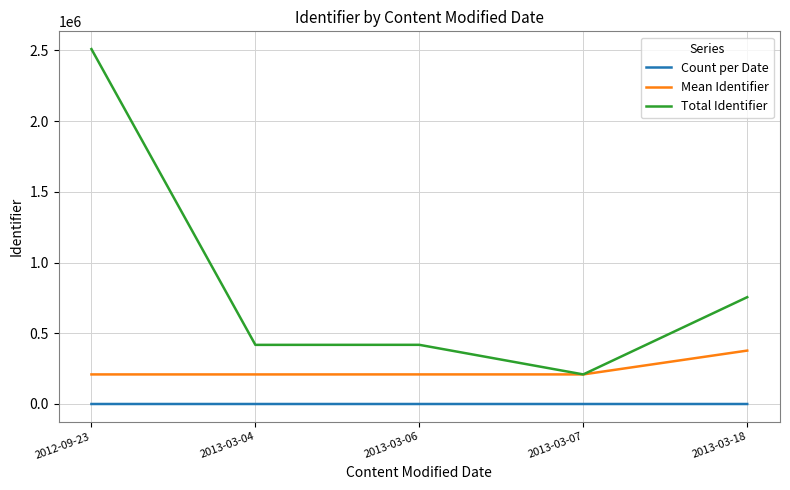

The value of Total Identifier at 2013-03-04 is 244184.9. True or false?

False